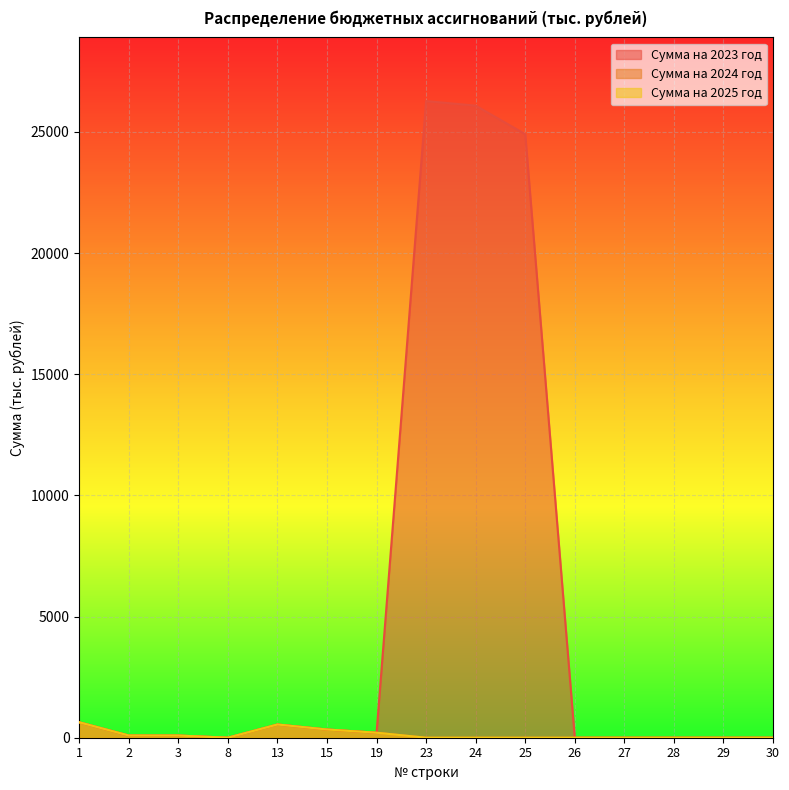

True or false: Сумма на 2024 год and Сумма на 2025 год cross at least once.

False